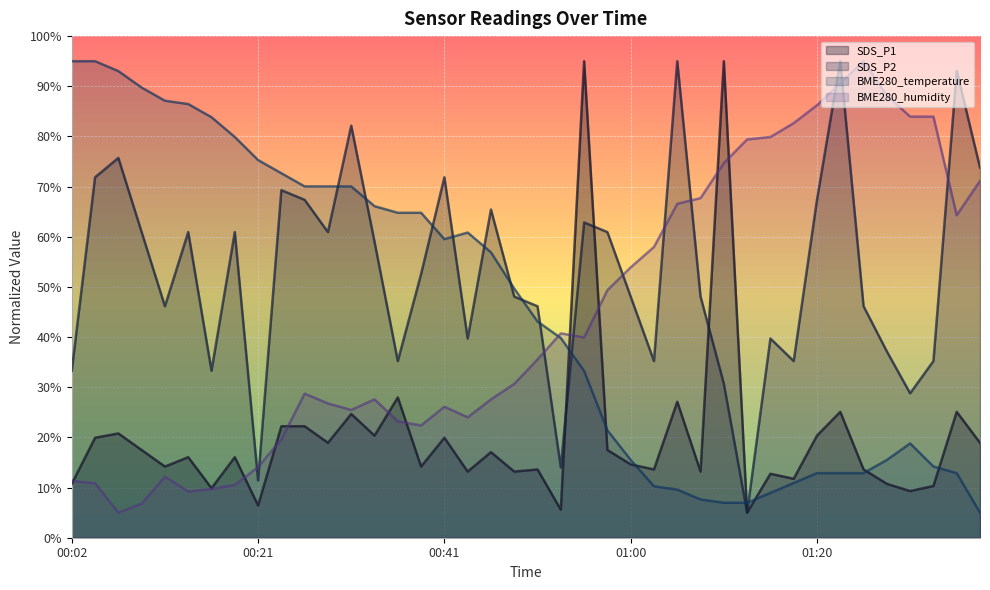

Between 00:51 and 00:38, which is larger?

00:38